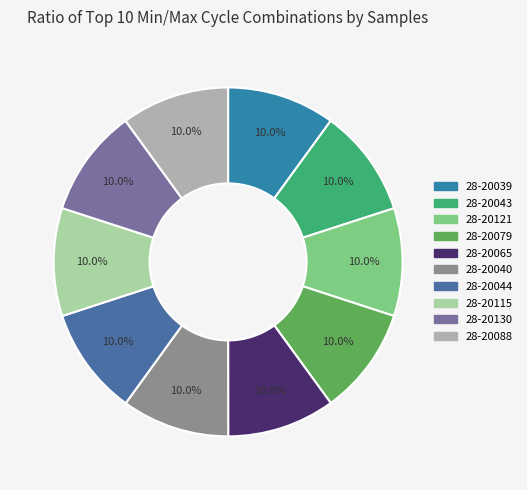

How many slices are in this pie chart?

10